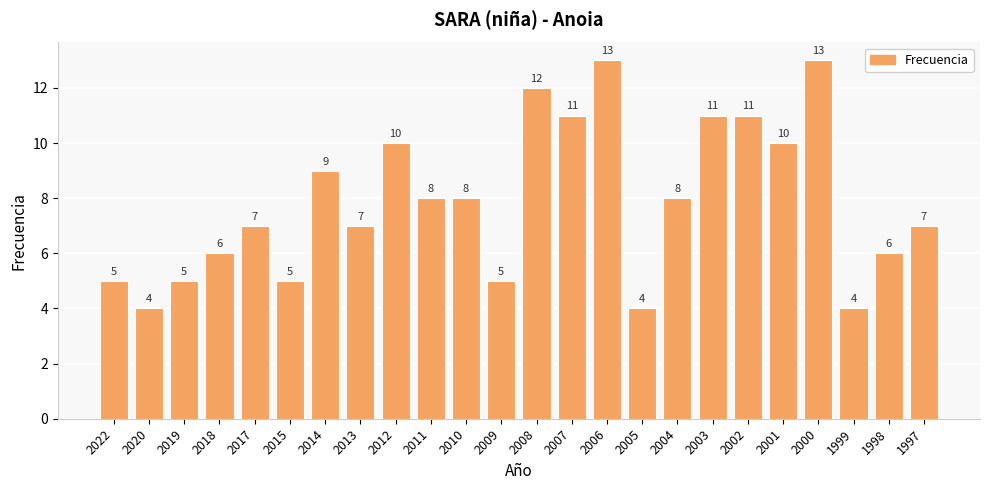

What is the minimum value shown in the chart?

4